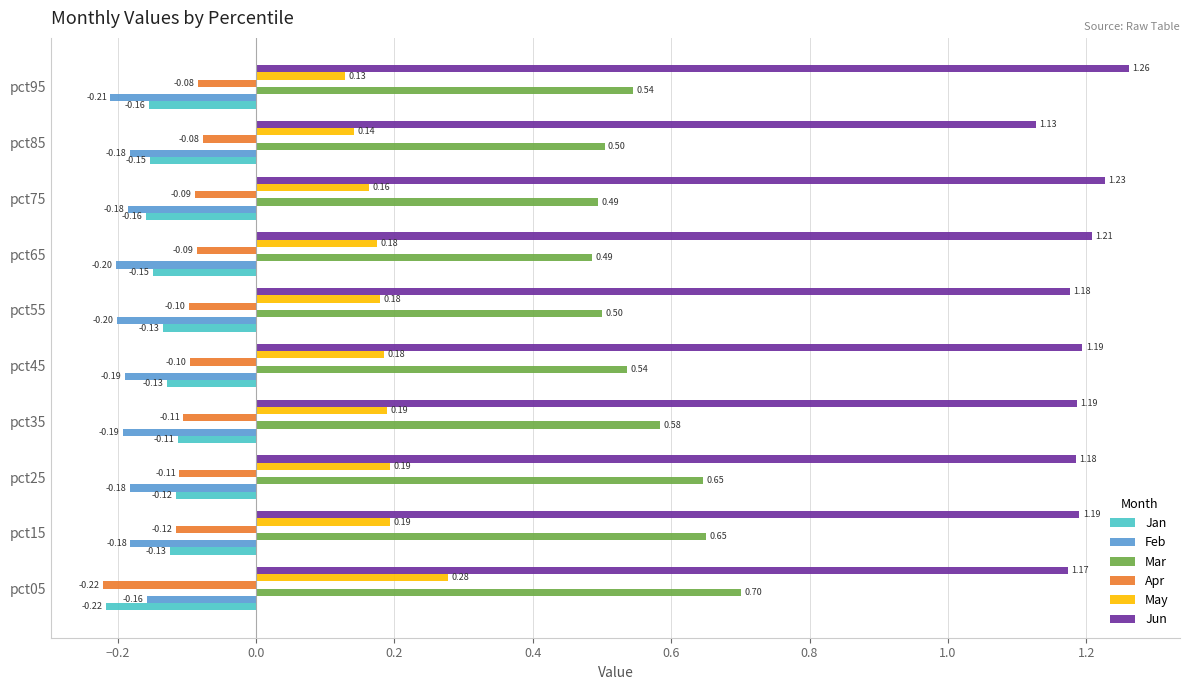

At how many categories does at least one series exceed 0?

10